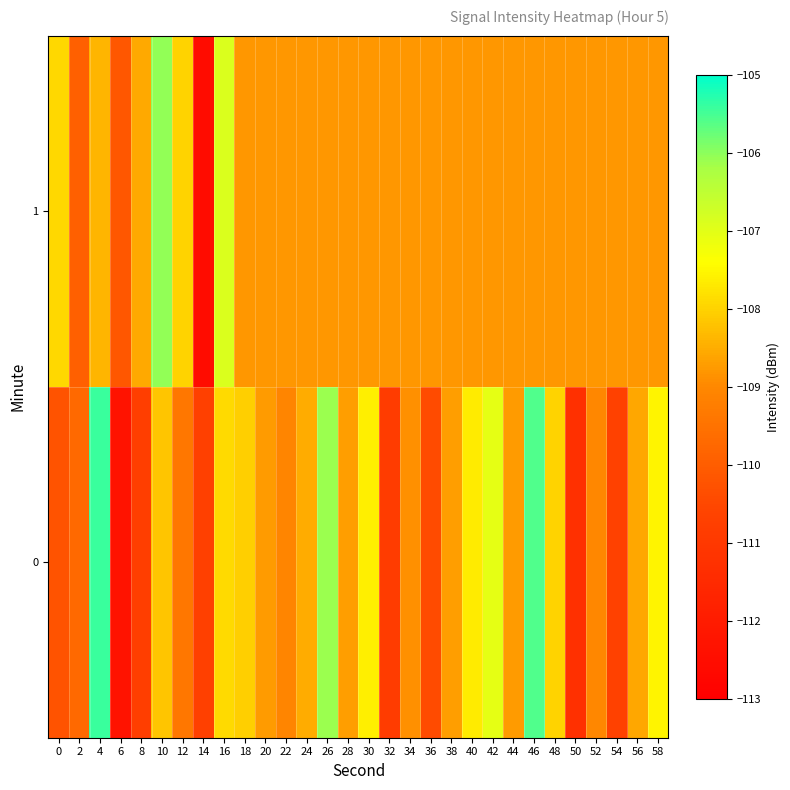

At how many categories does at least one series exceed -106?

2